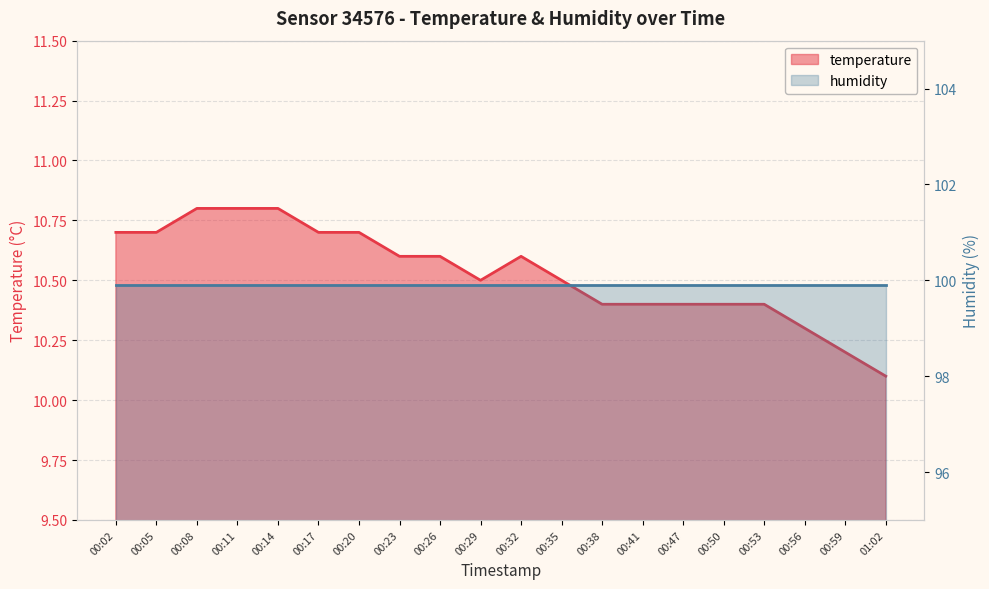

Approximately how many times larger is the value at 00:05 compared to 01:02?

1.1